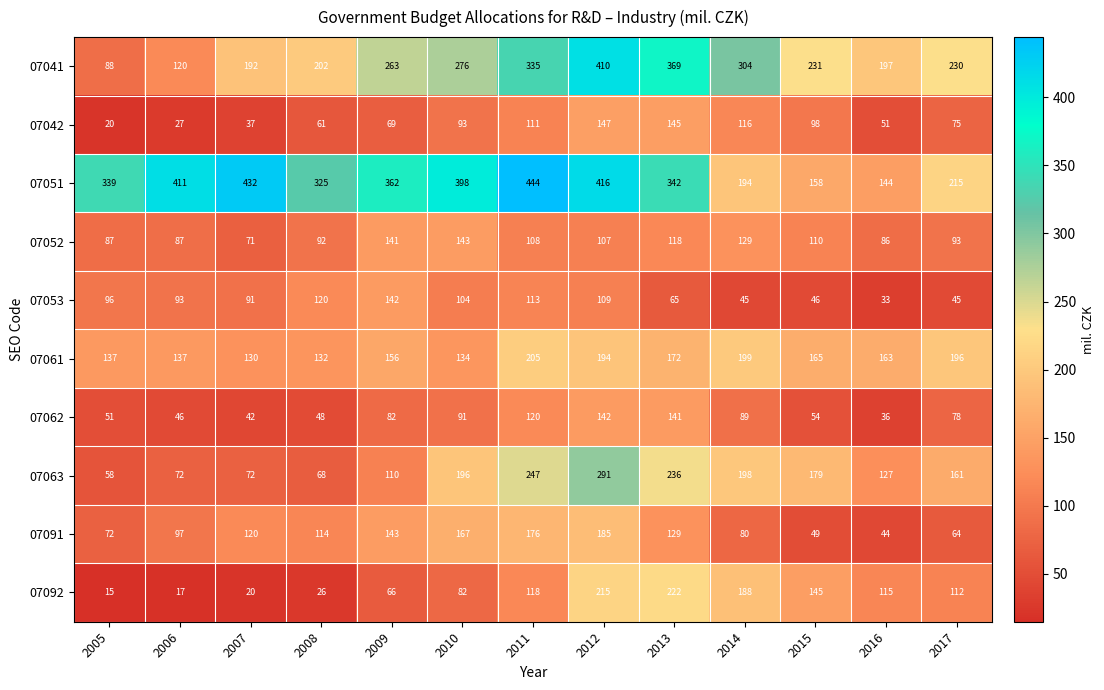

What is the minimum value shown in the chart?

15